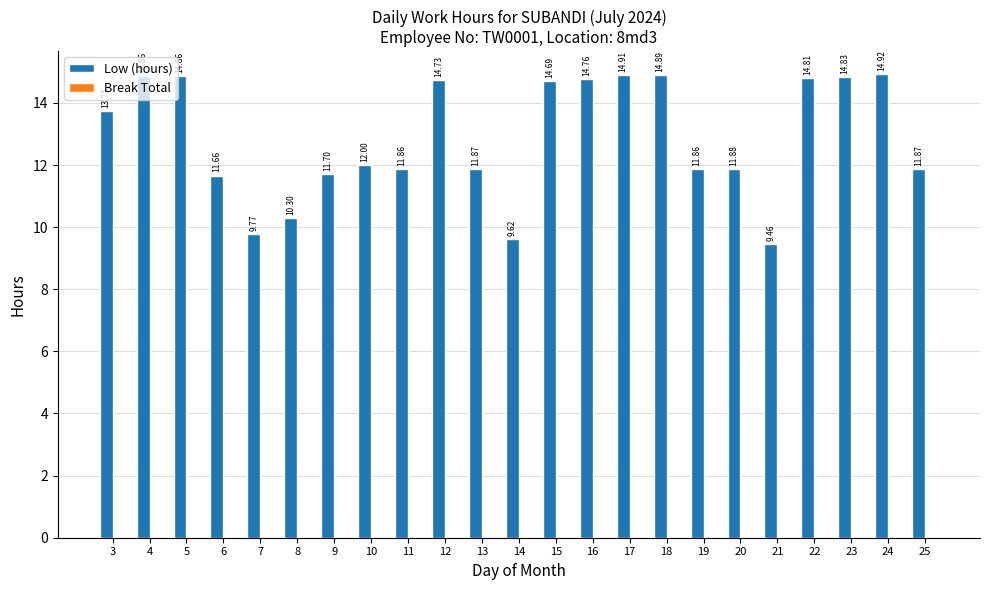

What is the difference between the values at 10 and 12?

2.7